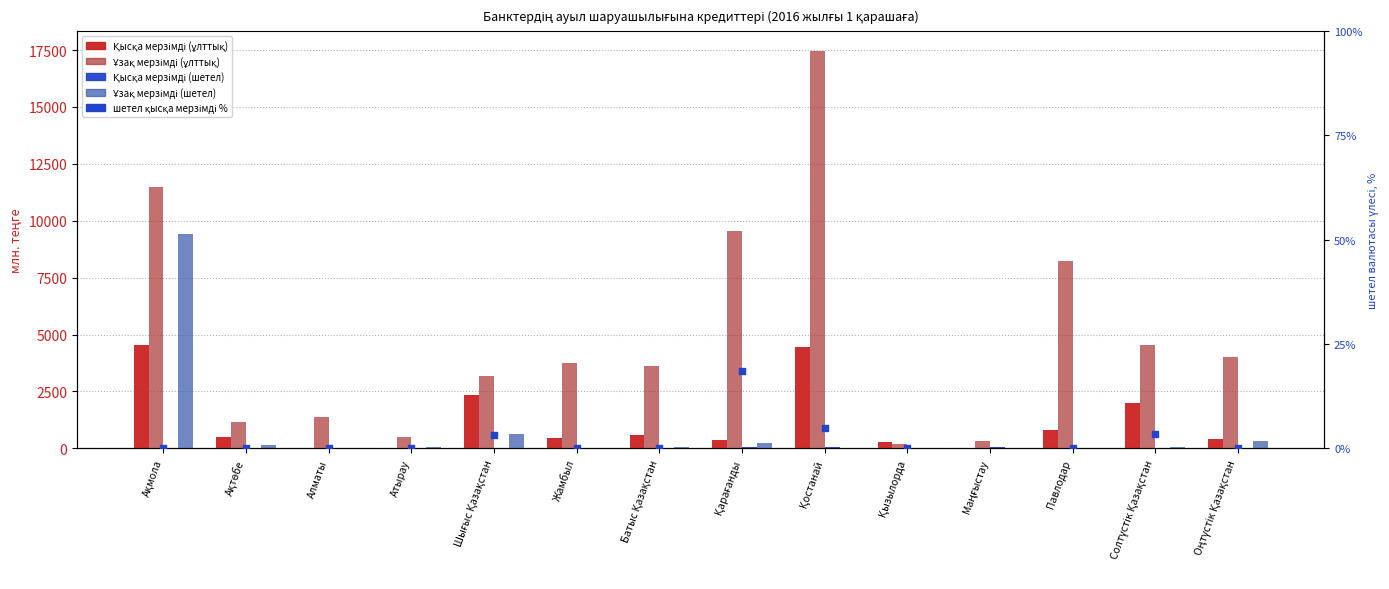

Which series reaches the minimum Y coordinate?

Қысқа мерзімді (шетел)